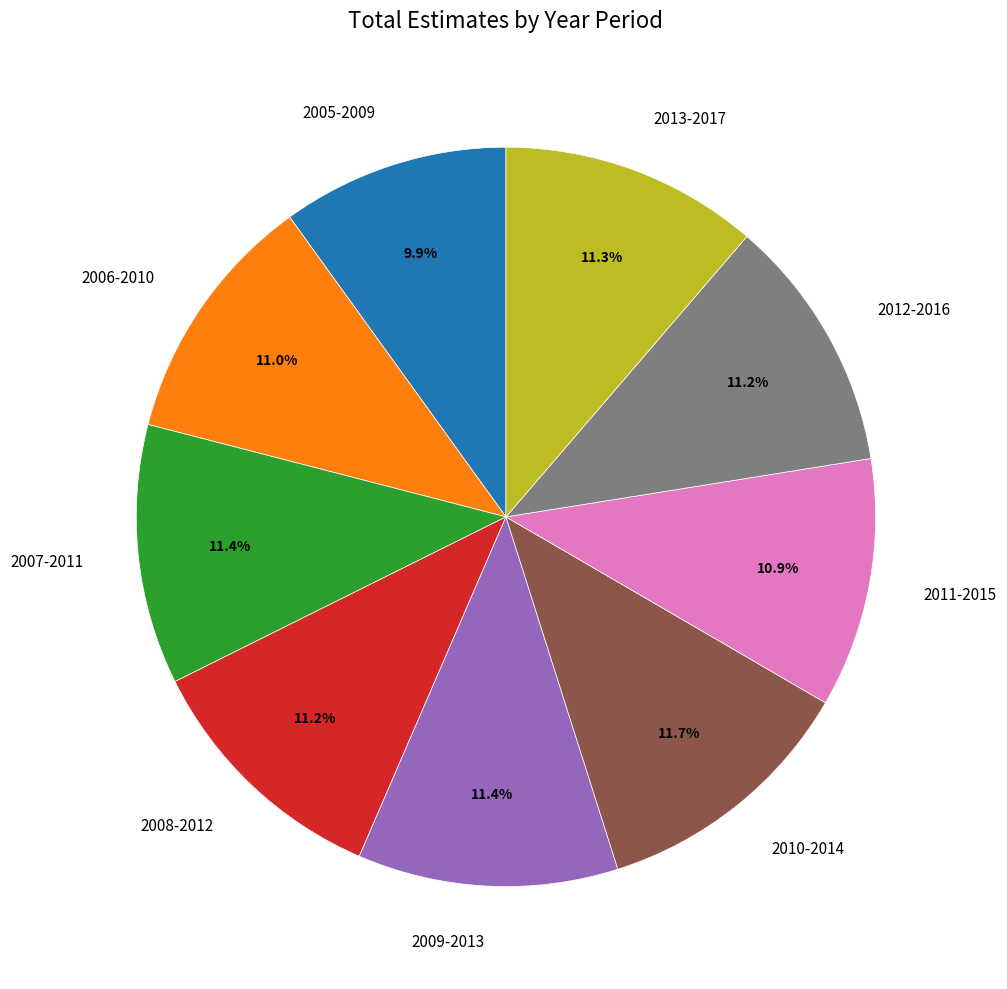

To the nearest percent, what percentage of the pie is 2009-2013?

11%